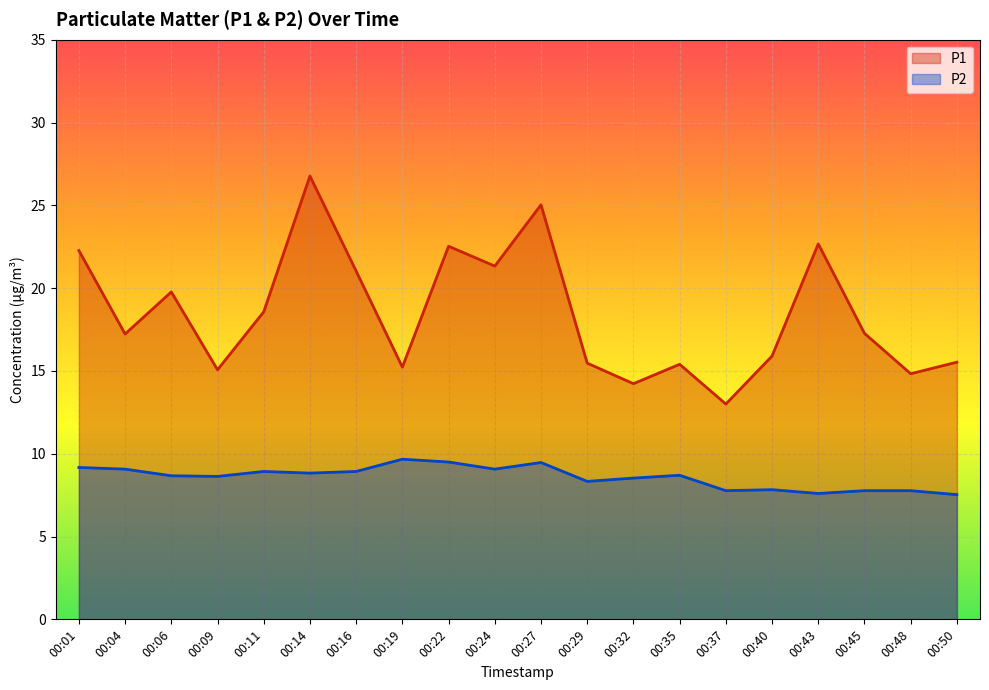

Where is the first local minimum for P1?

00:04